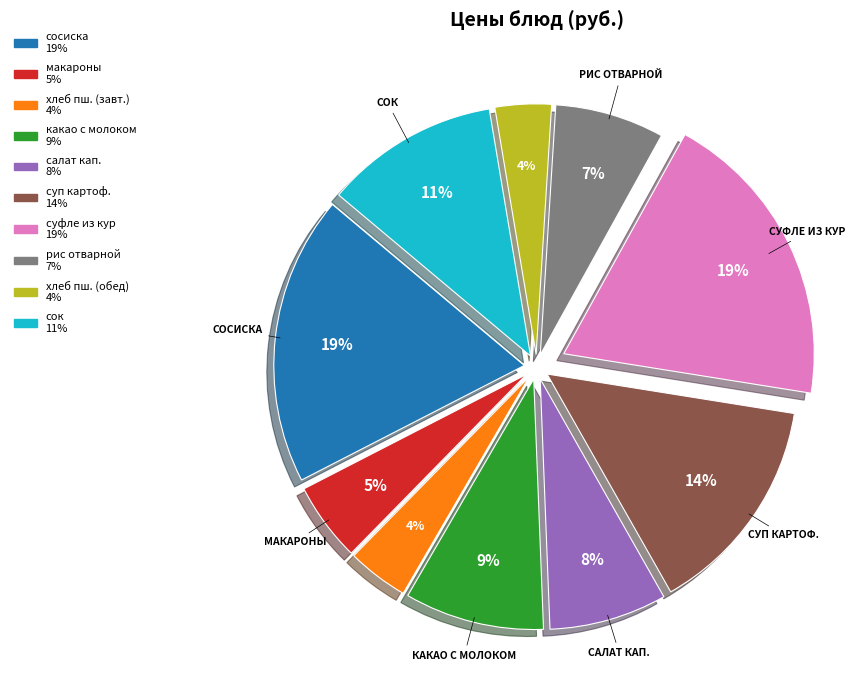

To the nearest percent, what is the average slice percentage?

10%